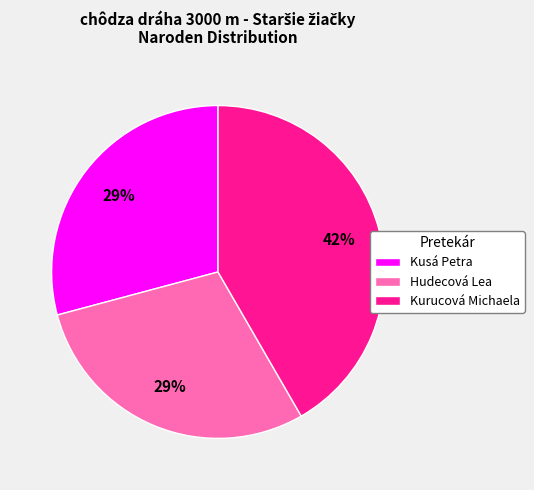

To the nearest percent, what portion does Hudecová Lea represent?

29%